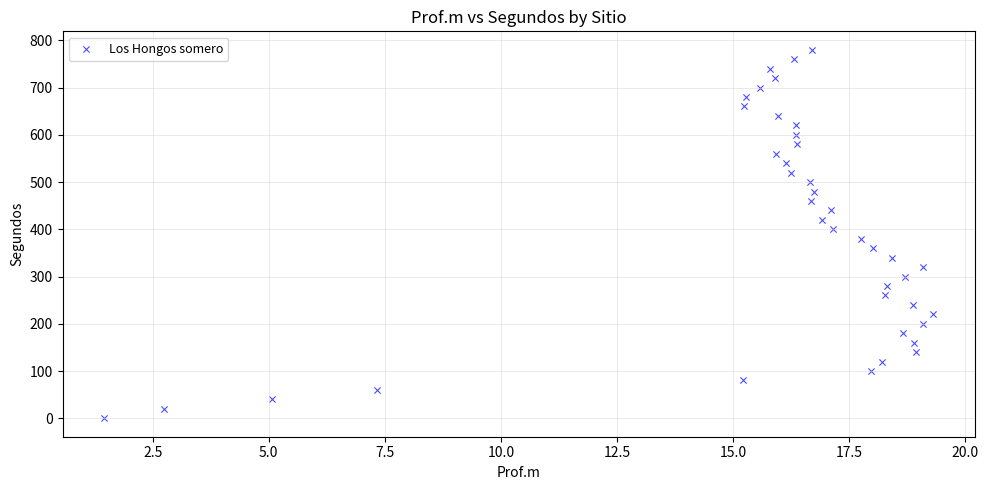

What is the range of Y values (max minus min)?

780